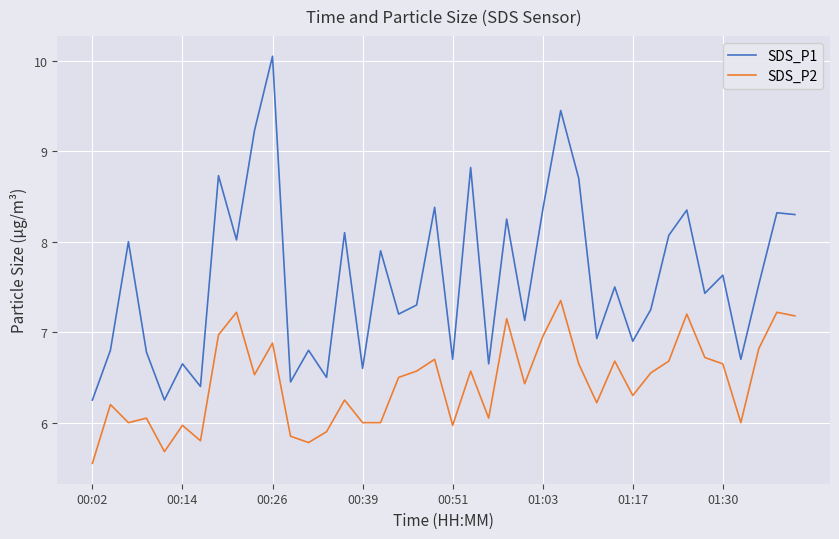

True or false: SDS_P2 and SDS_P1 intersect in this chart.

False